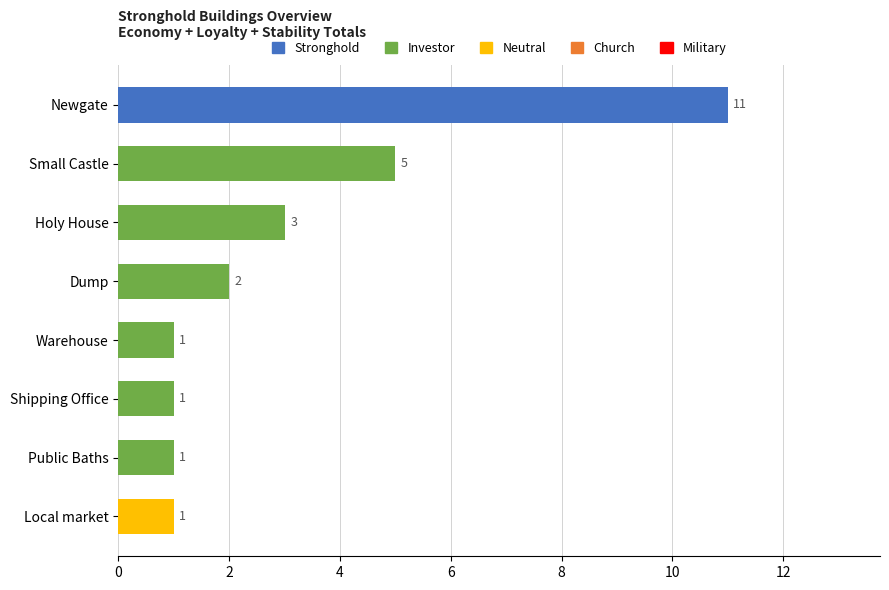

Does the chart contain any negative values?

No